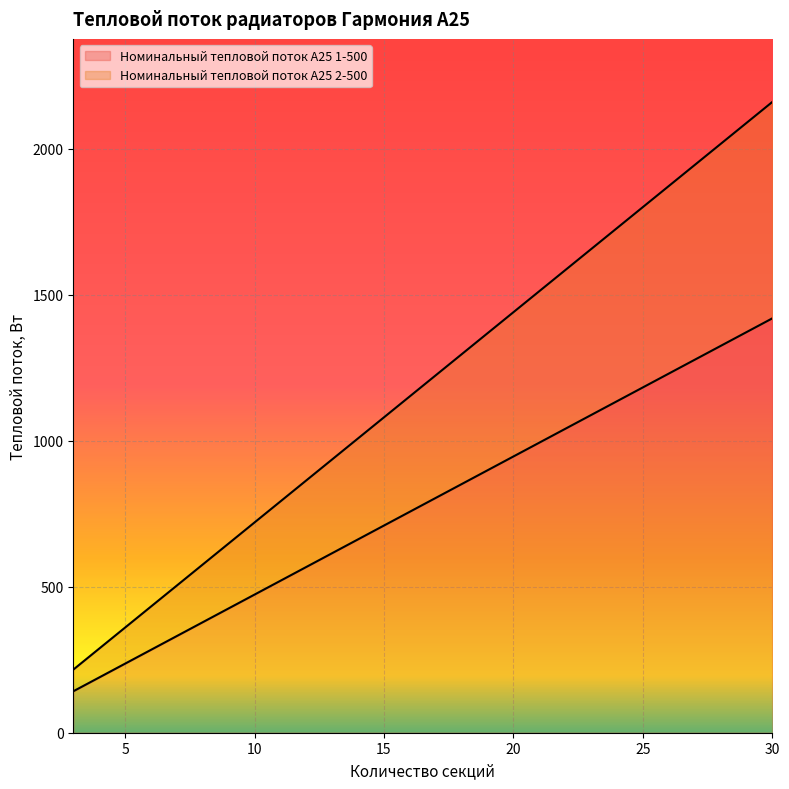

True or false: Номинальный тепловой поток А25 2-500 has more than 0 interior local peaks.

False